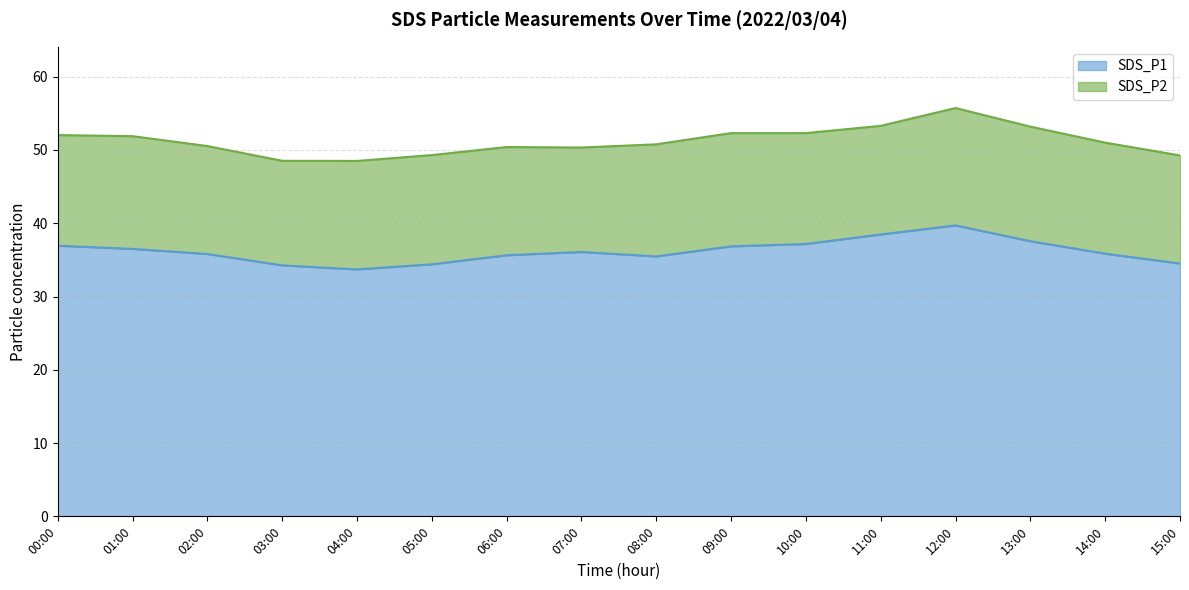

How many categories are shown in the chart?

16